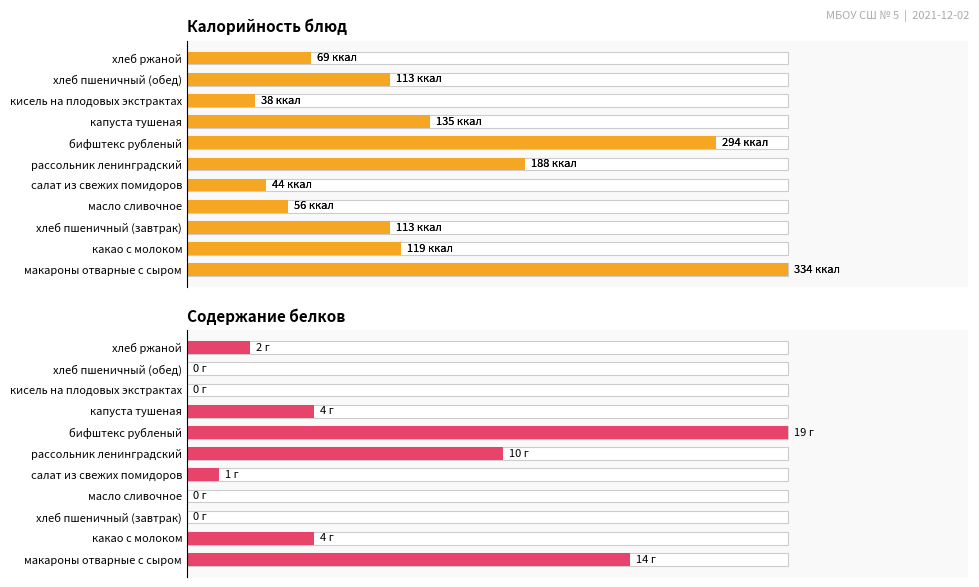

How many bars are there in each group?

2